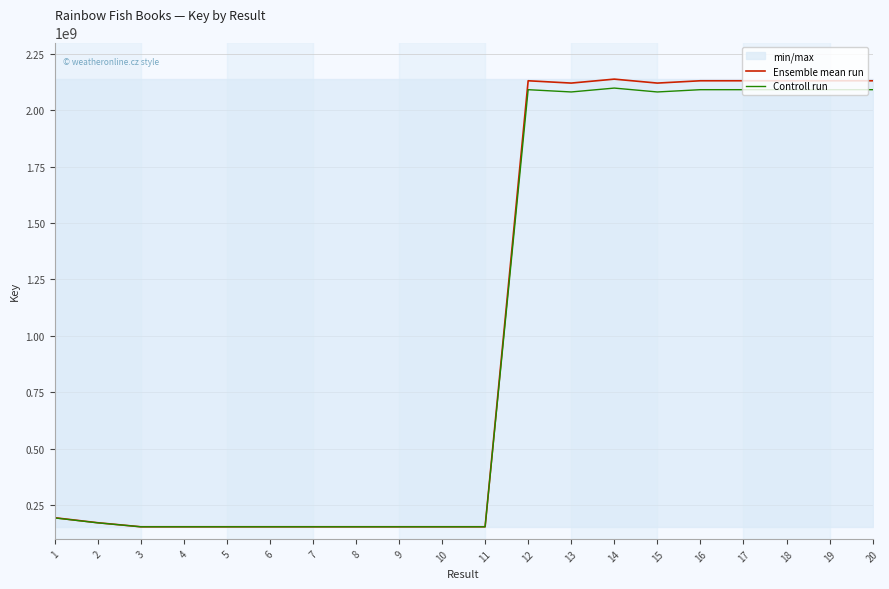

Rank the categories by Ensemble mean run value from highest to lowest.

14, 16, 20, 19, 18, 17, 12, 13, 15, 1, 2, 8, 4, 9, 11, 6, 7, 10, 5, 3